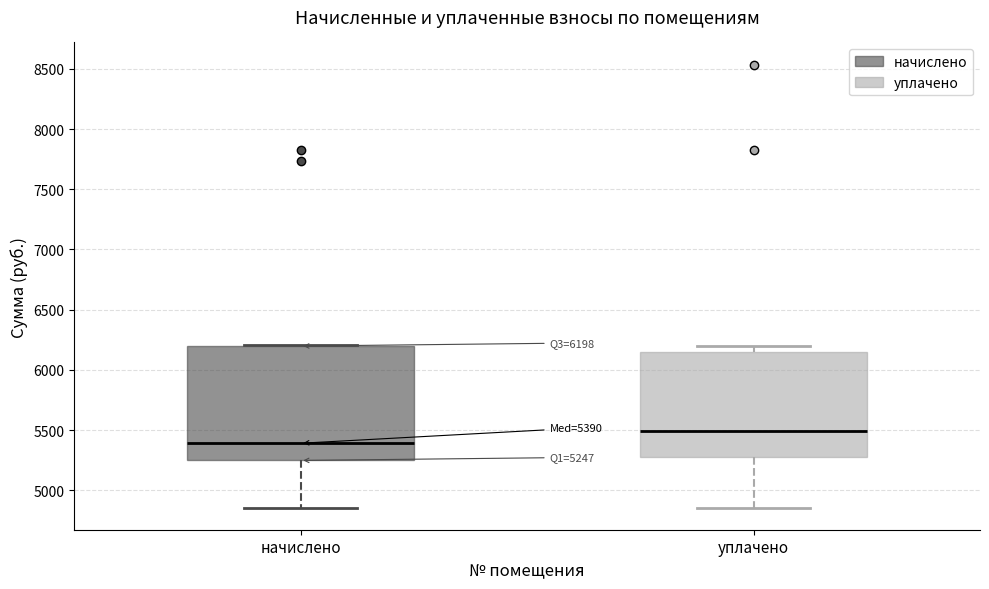

Comparing the boxes themselves (not the whiskers), which one is the tallest?

начислено